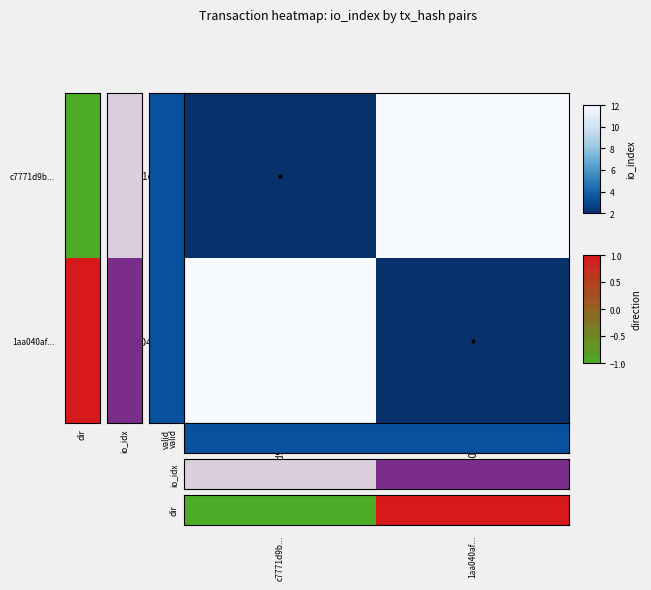

What is the spread (max minus min) of values at c7771d9b...?

11